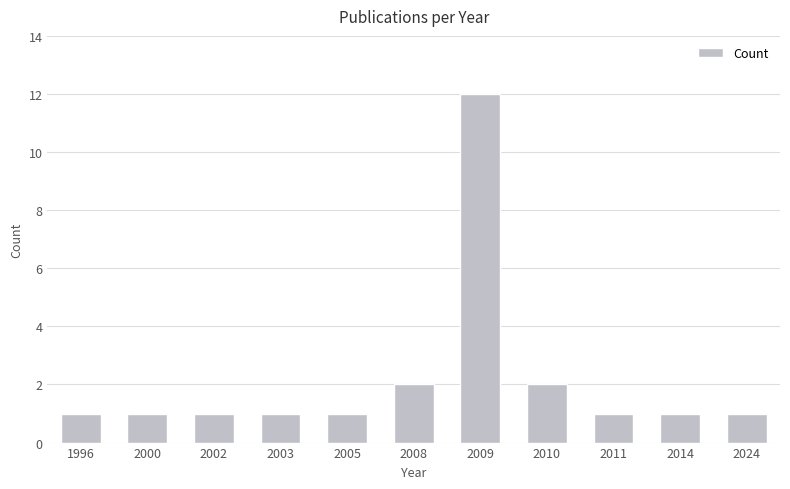

Reading left to right, what are all the values shown in this chart?

1	1	1	1	1	2	12	2	1	1	1